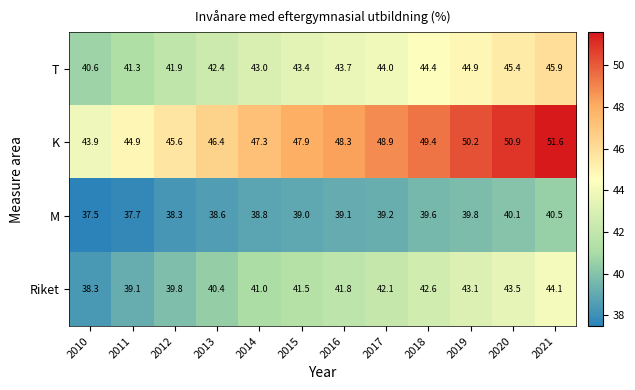

Which label corresponds to the smallest value in the chart?

2010